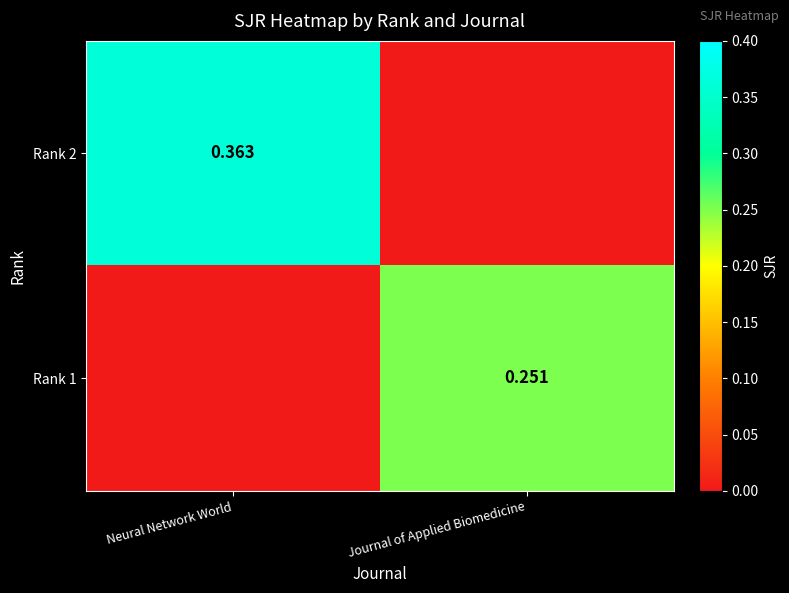

What is the sum of all Rank 2 values?

0.4